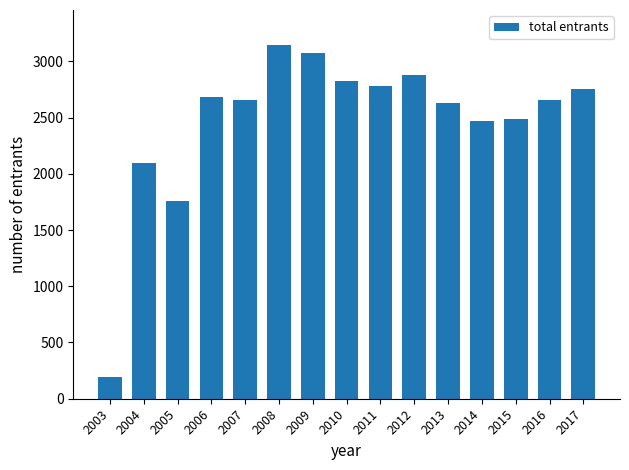

At which label is the value closest to 1667?

2005